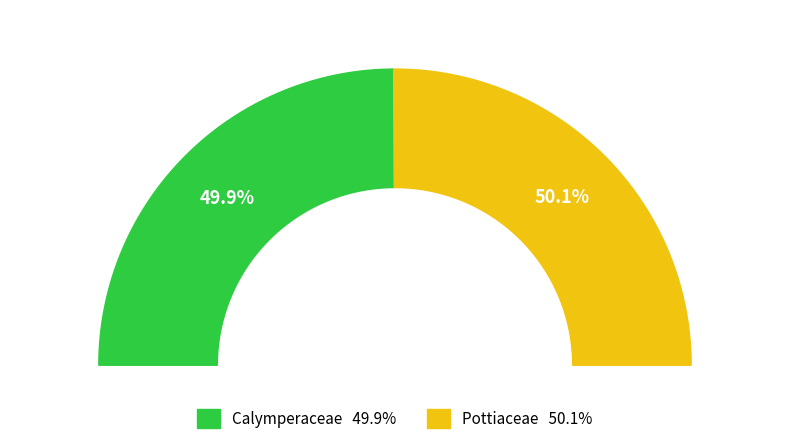

True or false: Pottiaceae accounts for 50% of the total.

True